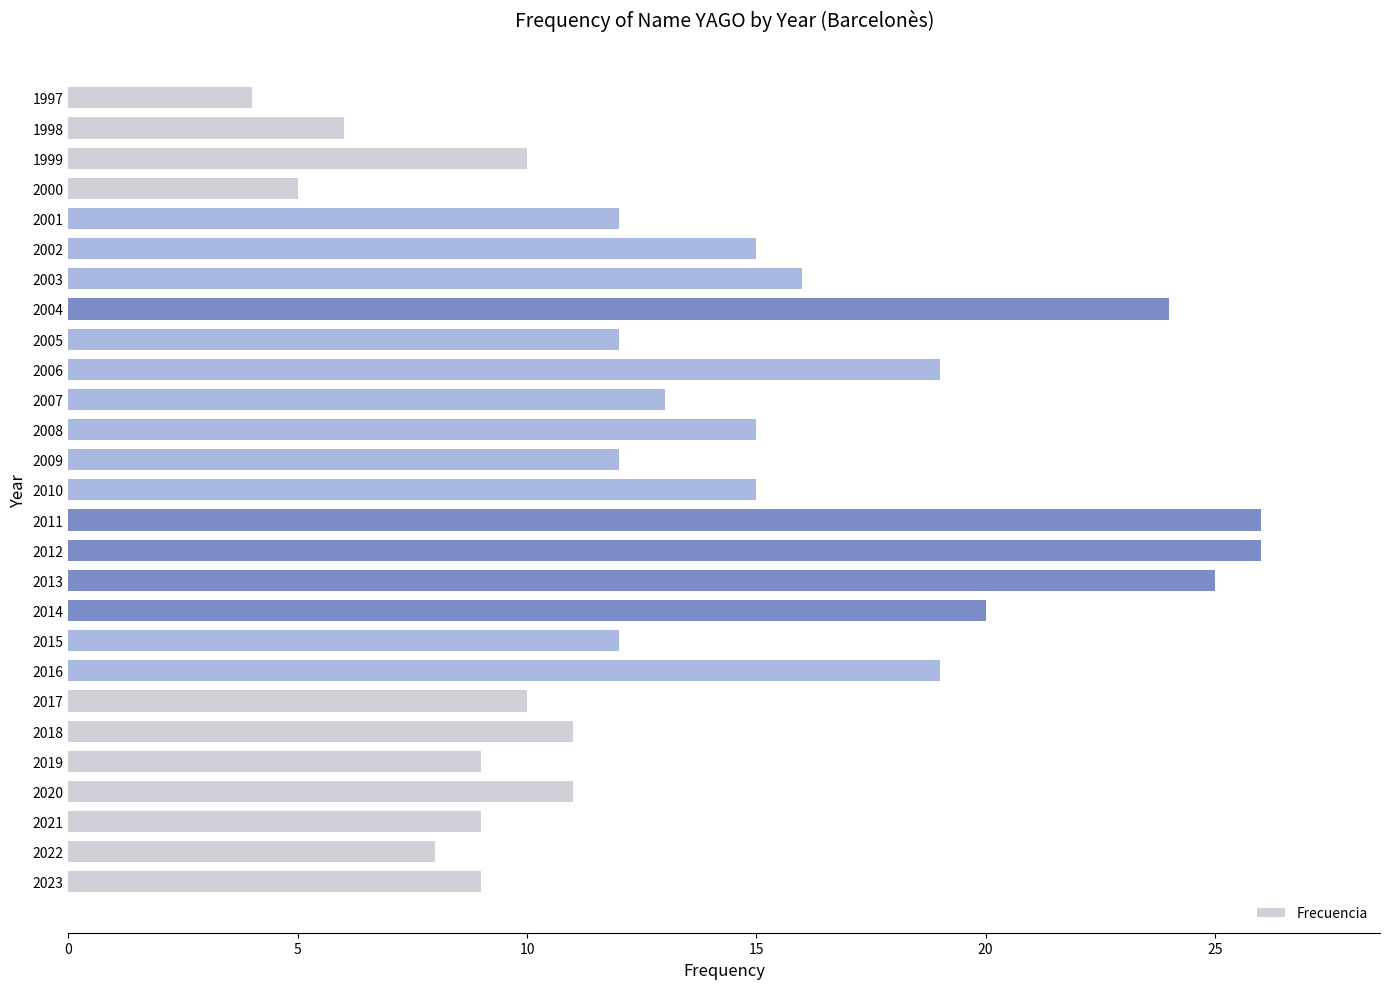

True or false: the data shows 25 at 2013.

True